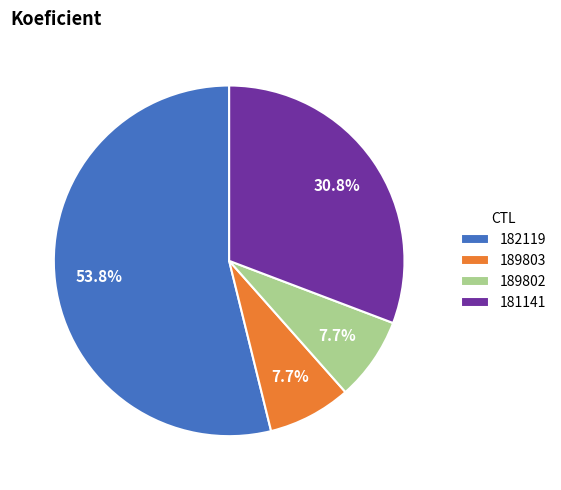

Count the number of slices in the pie.

4